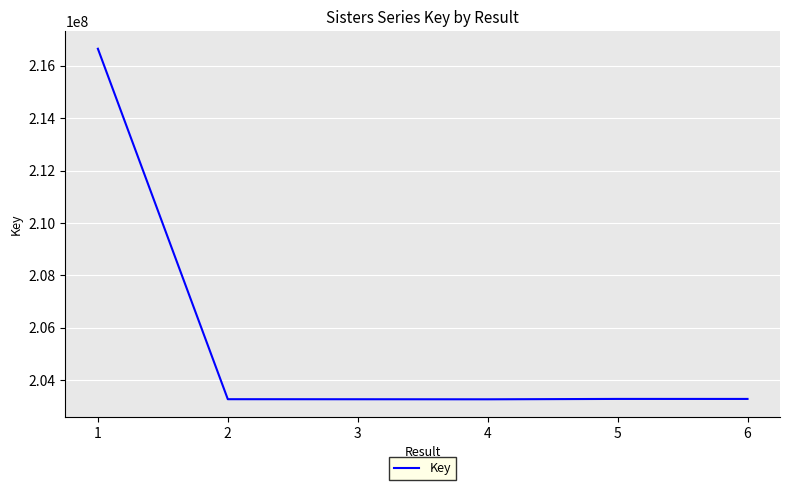

What is the greatest value displayed?

216646632